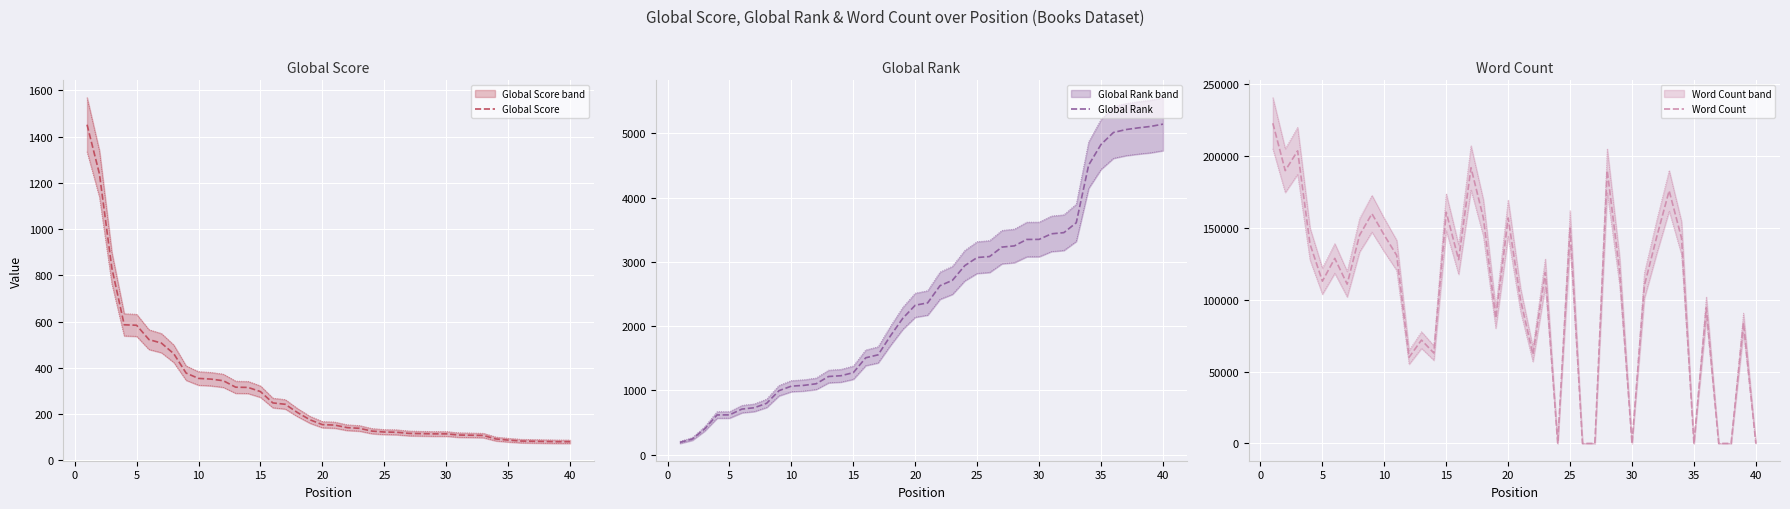

What is the average value of the Word Count series?

106480